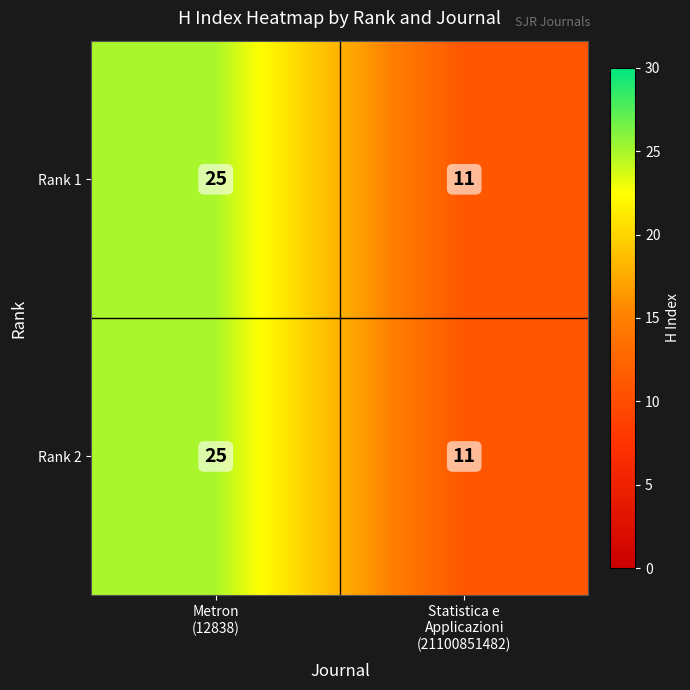

What is the difference between the maximum and minimum values in the Rank 1 series?

14